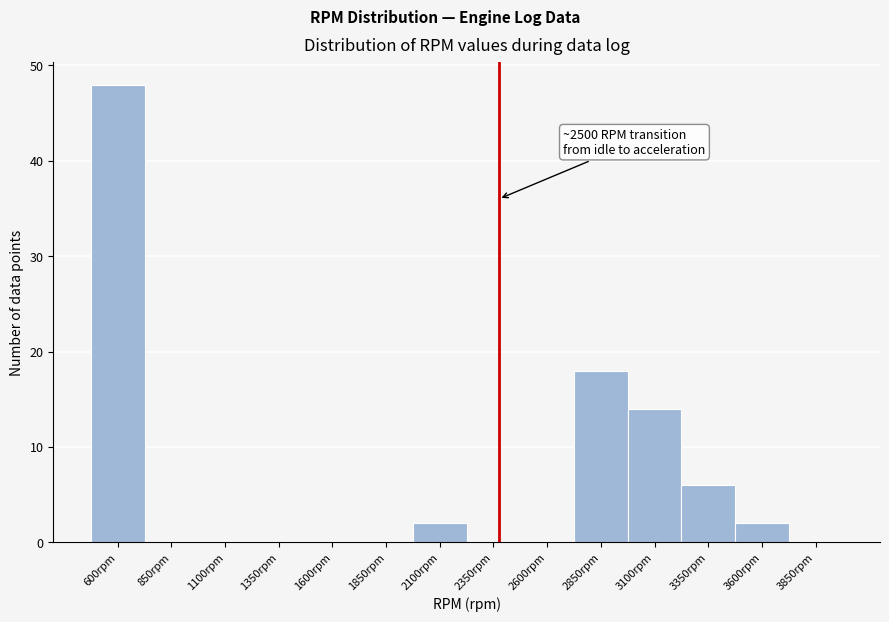

Reading right to left, extract all data points from this chart.

3850rpm=0	3600rpm=2	3350rpm=6	3100rpm=14	2850rpm=18	2600rpm=0	2350rpm=0	2100rpm=2	1850rpm=0	1600rpm=0	1350rpm=0	1100rpm=0	850rpm=0	600rpm=48